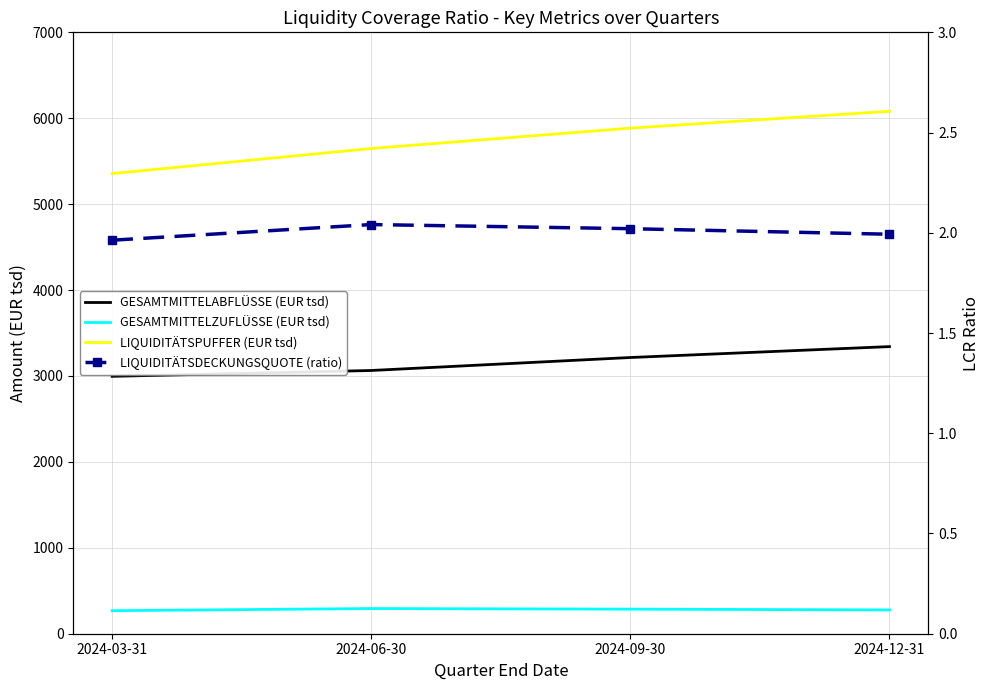

Count the LIQUIDITÄTSPUFFER (EUR tsd) values in the range 5648 to 6081.

3